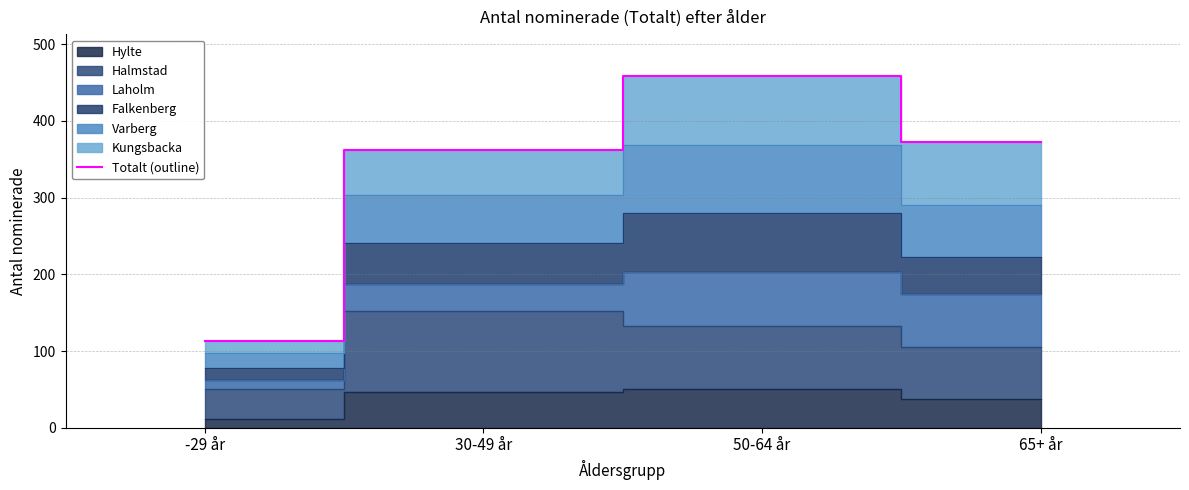

List the labels in order of value, largest first.

50-64 år, 65+ år, 30-49 år, -29 år